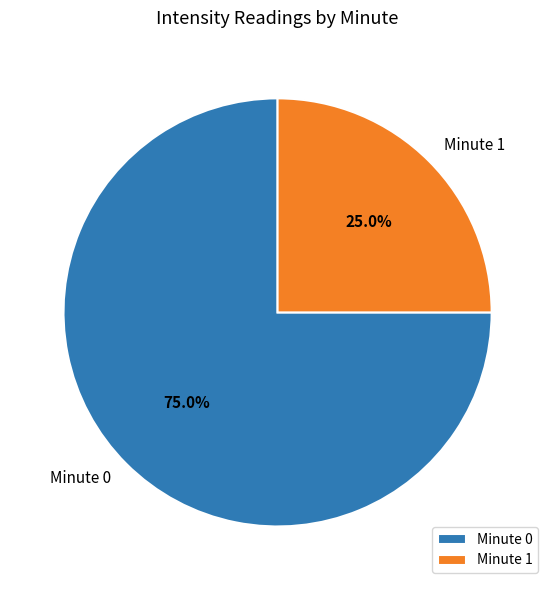

Is Minute 0 the majority of the pie?

Yes